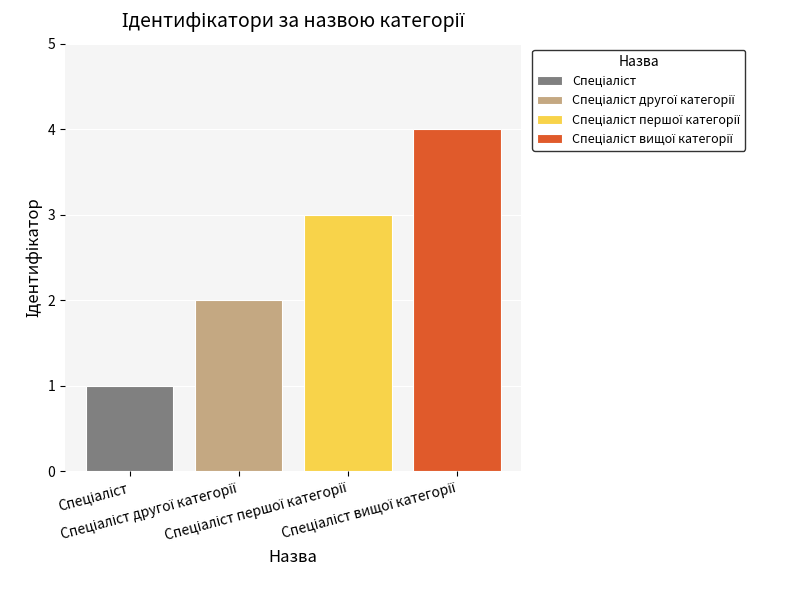

How many data points does each series have?

1